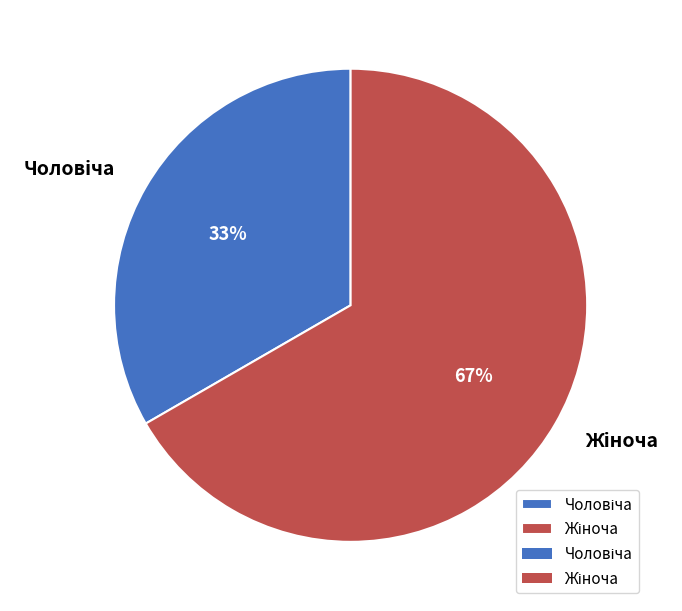

How many slices are in this pie chart?

2